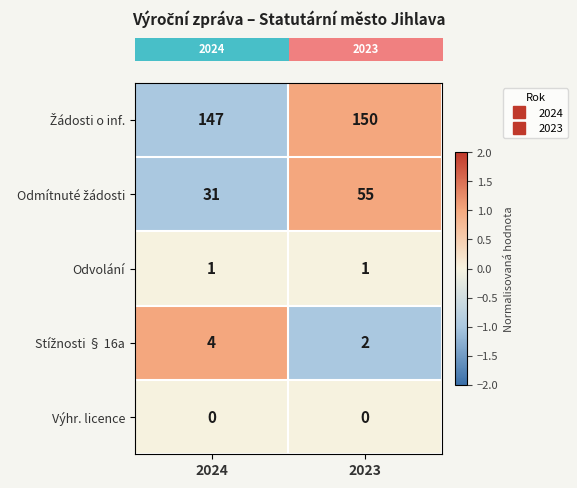

The value of Výhr. licence at 2023 is 0. True or false?

True